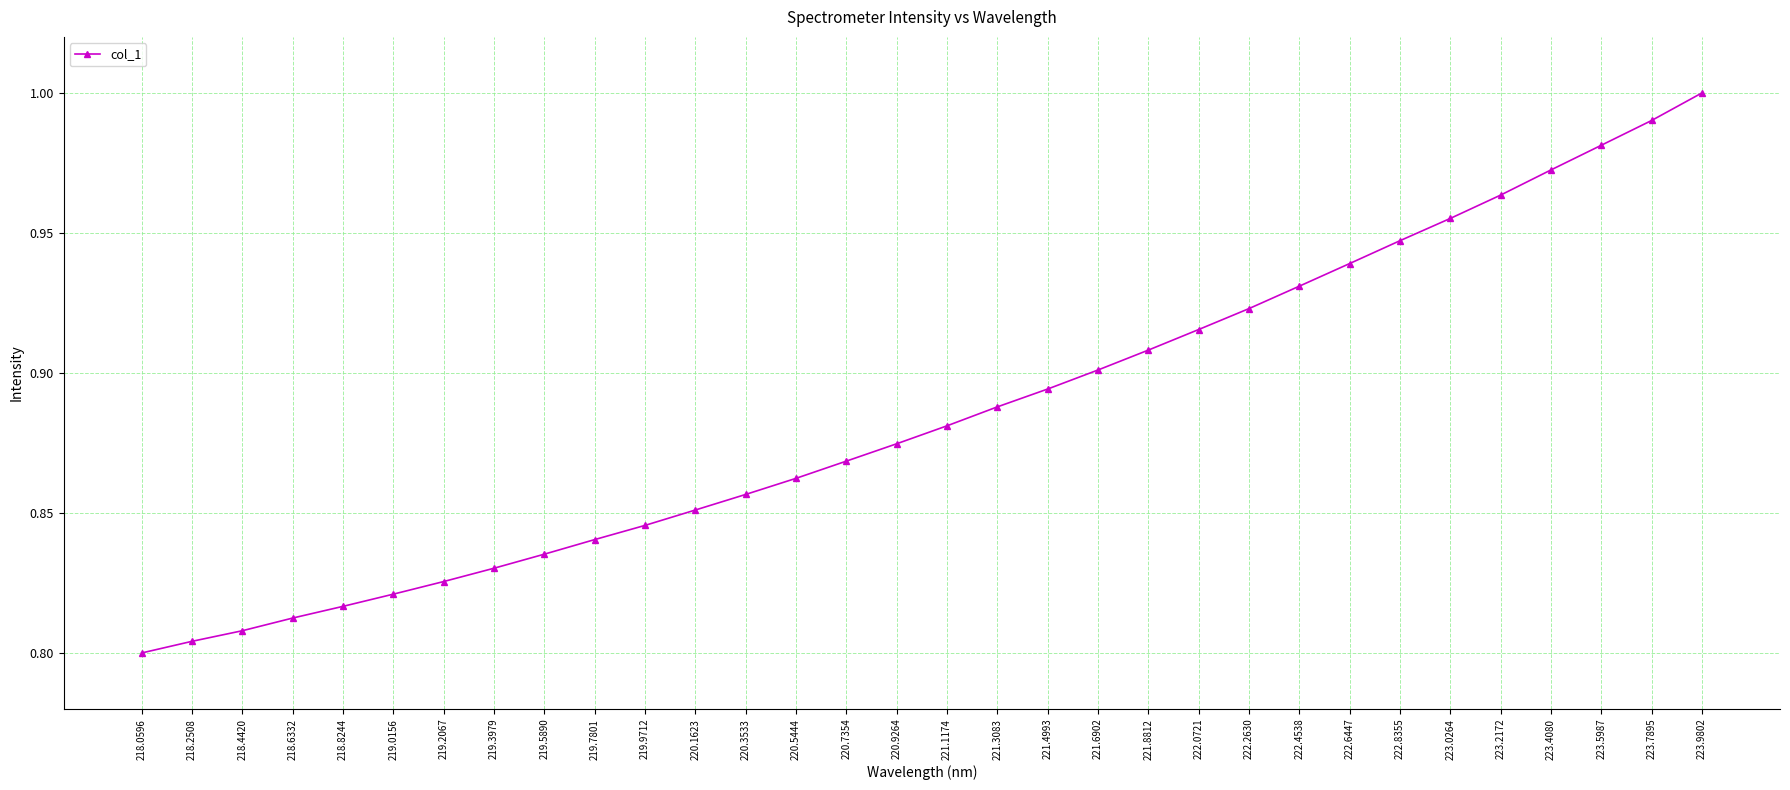

At which category does the chart reach its peak across all series?

223.9802